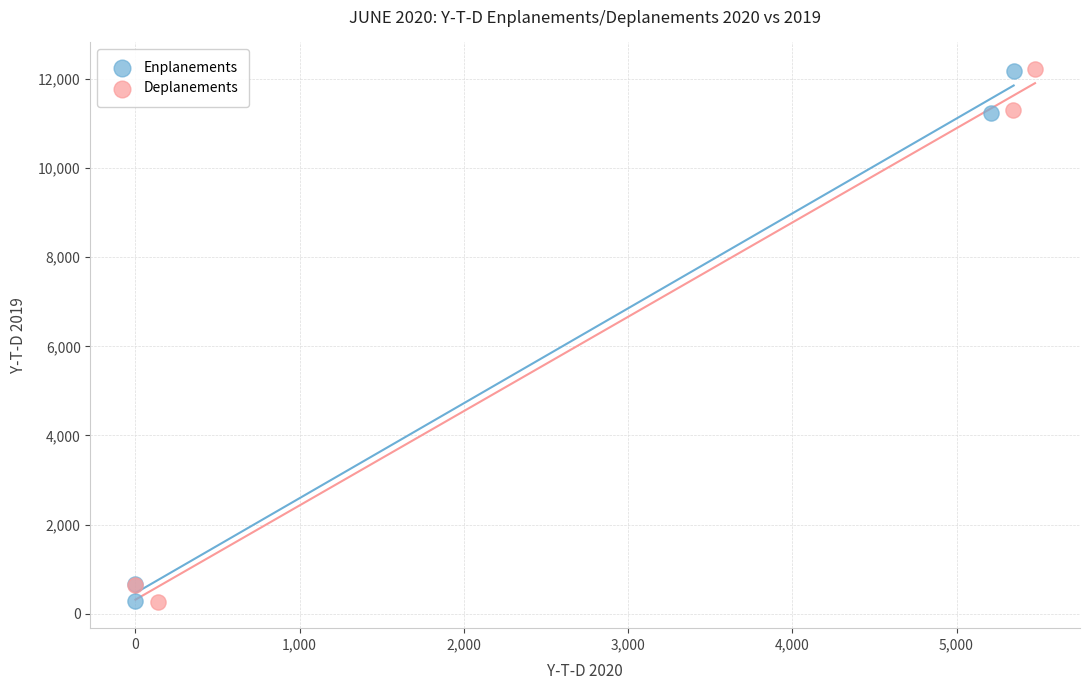

Which series has the widest spread of Y values?

Deplanements